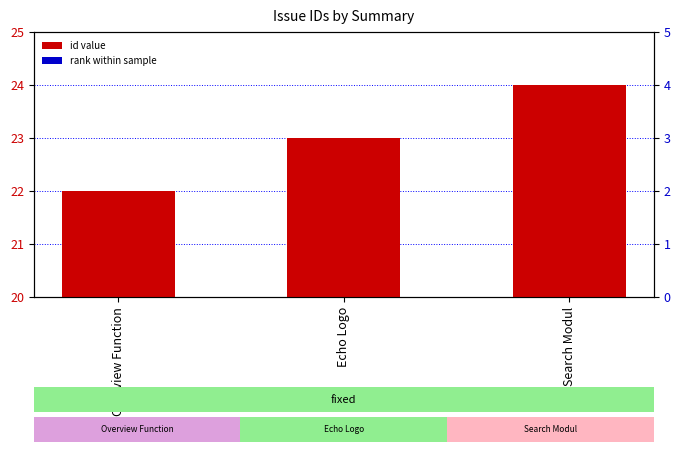

The id series shows 23 at Echo Logo. True or false?

True